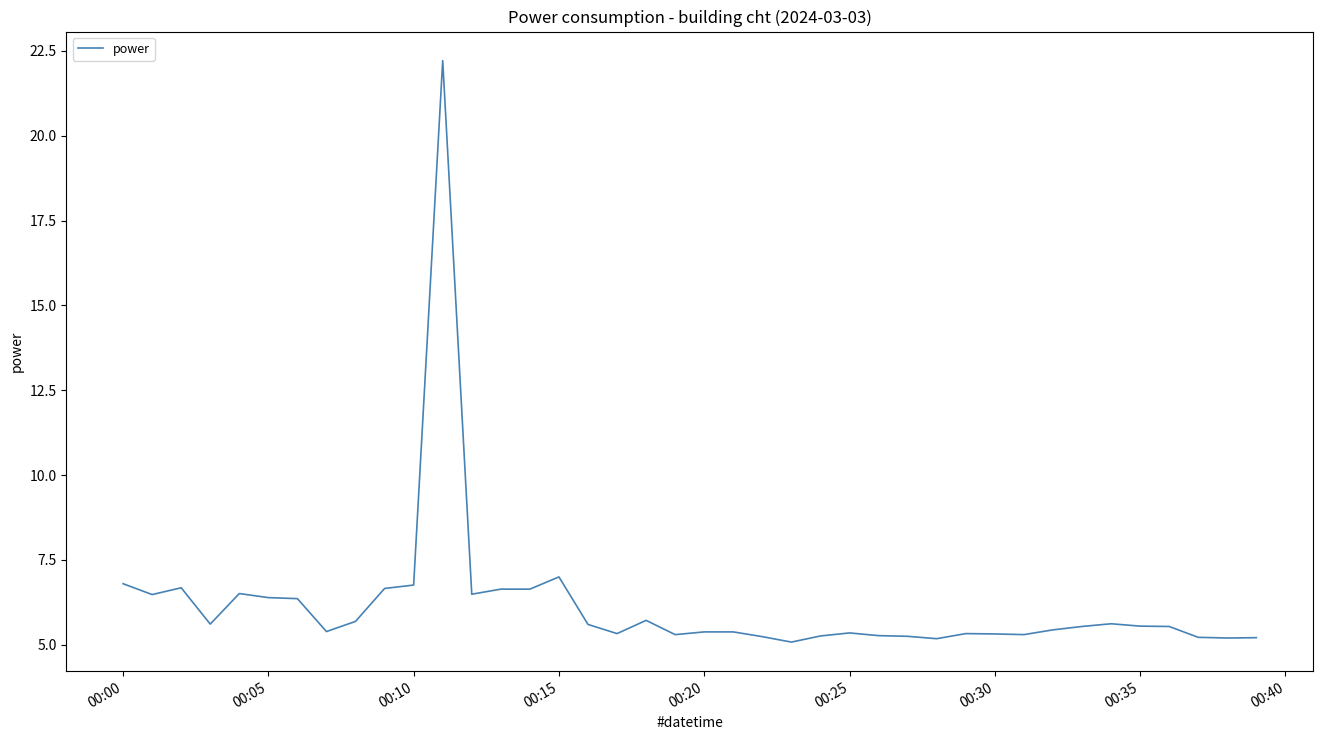

What is the maximum value shown in the chart?

22.2